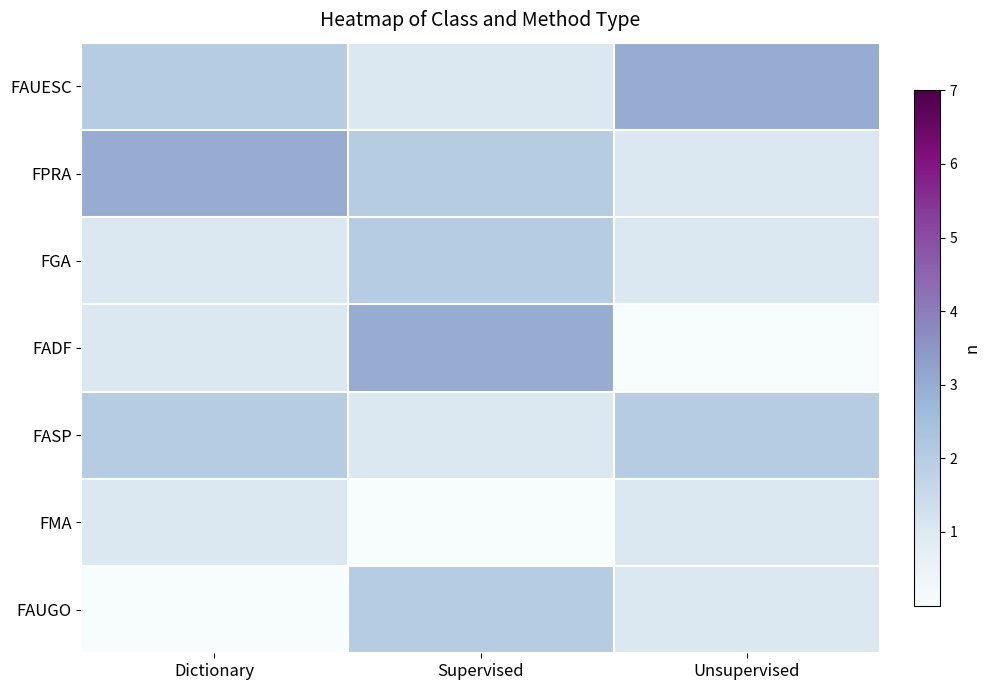

Reading left to right, what are all the values shown in this chart?

FAUESC: Dictionary=2	Supervised=1	Unsupervised=3
FPRA: Dictionary=3	Supervised=2	Unsupervised=1
FGA: Dictionary=1	Supervised=2	Unsupervised=1
FADF: Dictionary=1	Supervised=3	Unsupervised=0
FASP: Dictionary=2	Supervised=1	Unsupervised=2
FMA: Dictionary=1	Supervised=0	Unsupervised=1
FAUGO: Dictionary=0	Supervised=2	Unsupervised=1